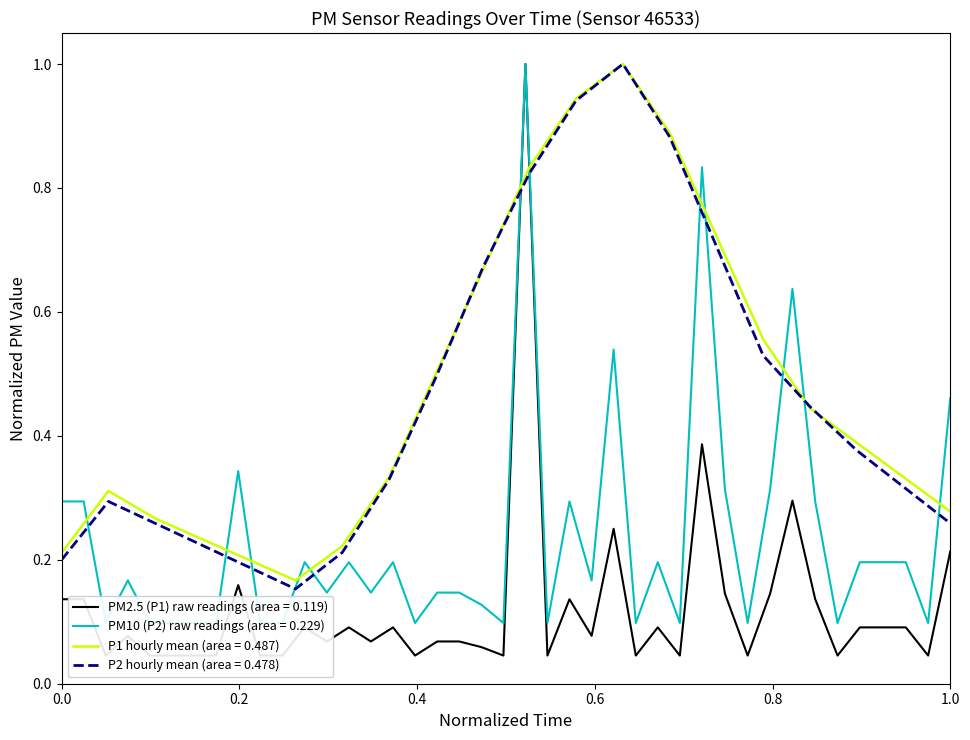

What is the highest value of the P1 hourly mean (area = 0.487) series?

1.0